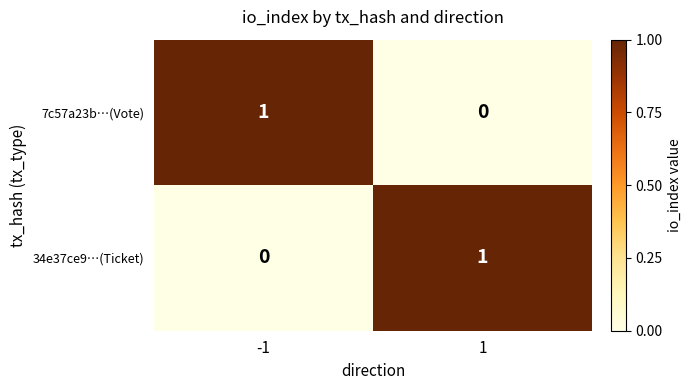

The value of 34e37ce9…(Ticket) at -1 is 0. True or false?

True